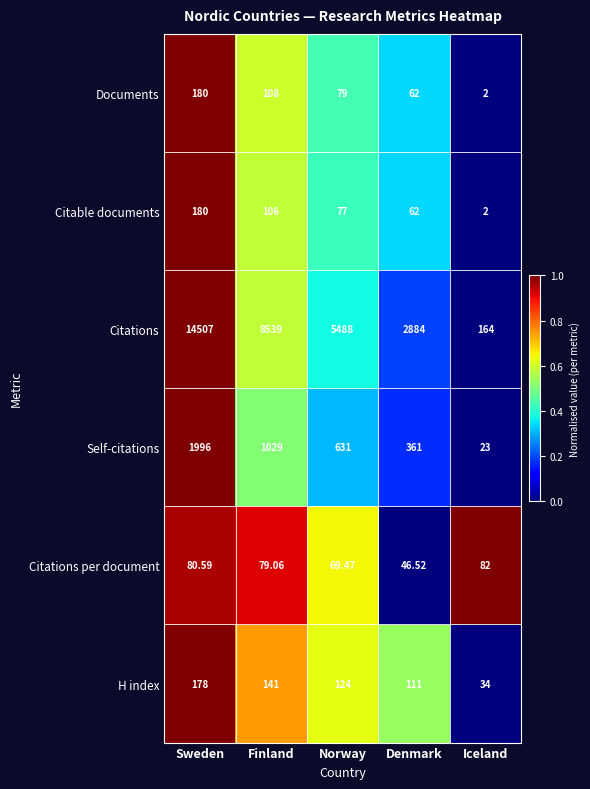

Is the value of H index at Finland greater than the value of Documents at Iceland?

Yes